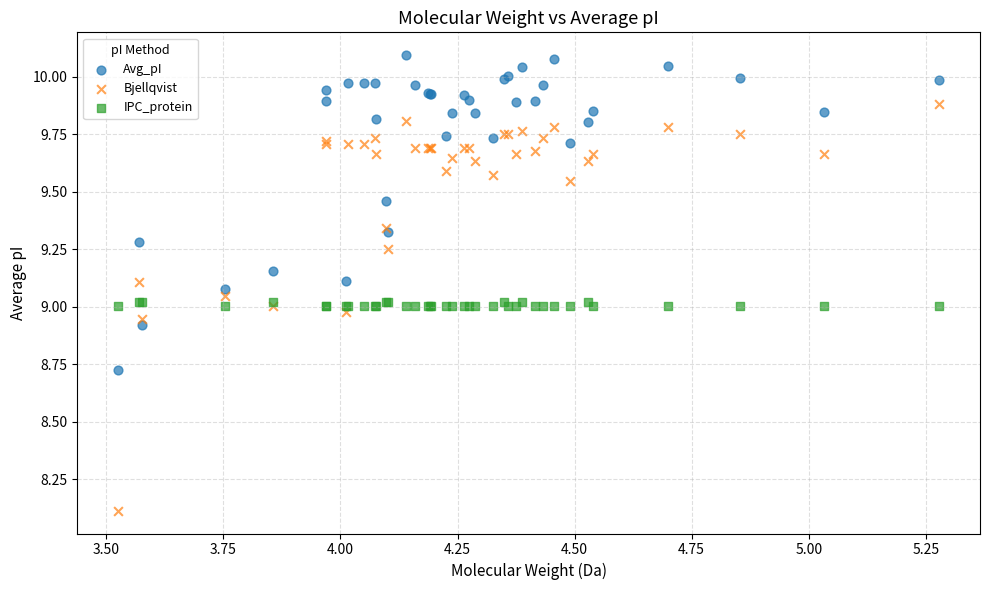

In the Bjellqvist series, what Y value is closest to 8?

8.1